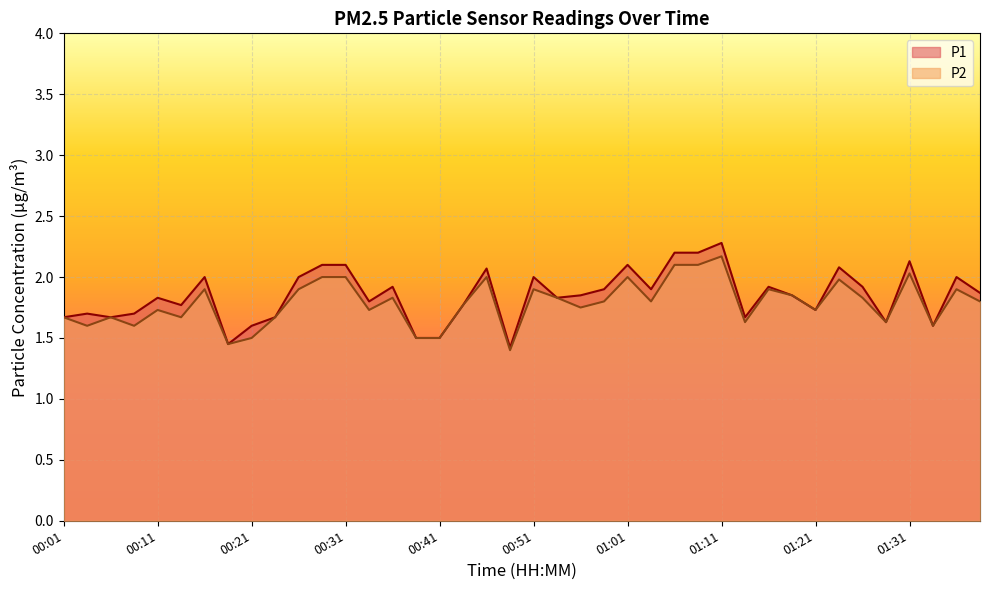

What is the difference between the P1 values at 01:21 and 01:16?

0.2